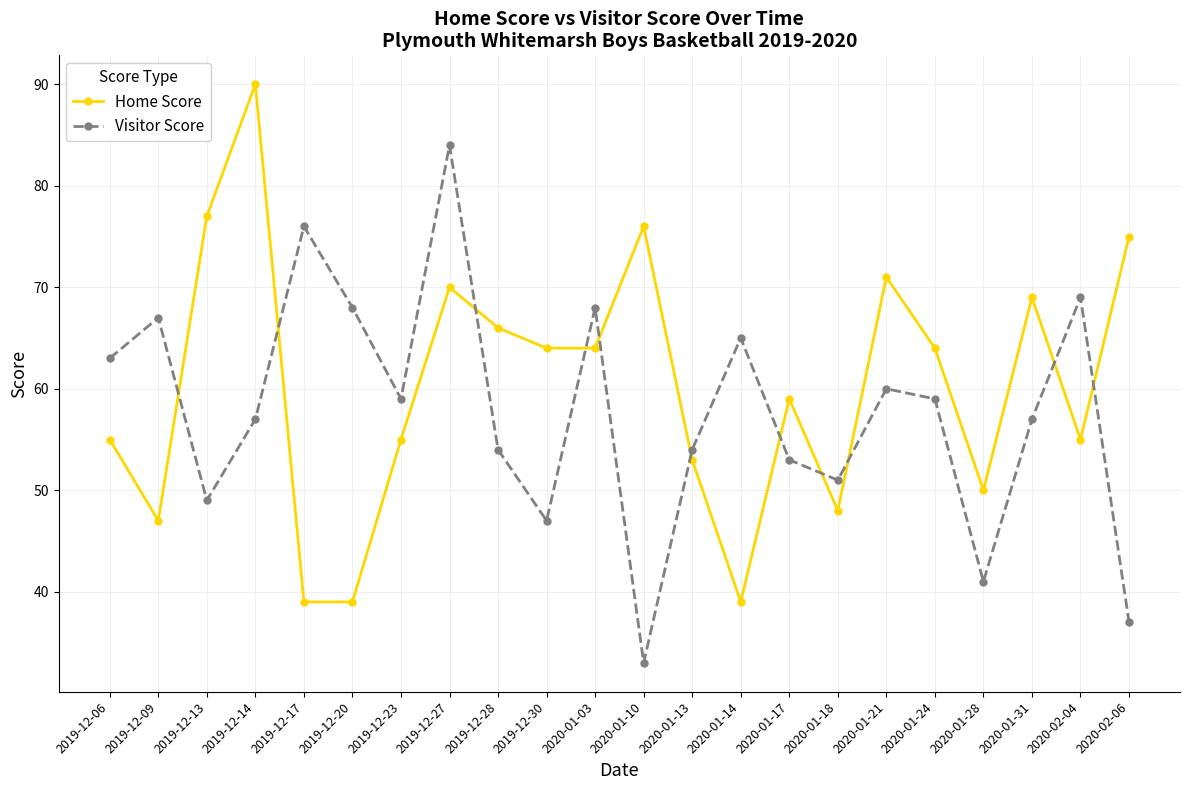

Is it true that Home Score equals 69 at 2020-01-31?

True